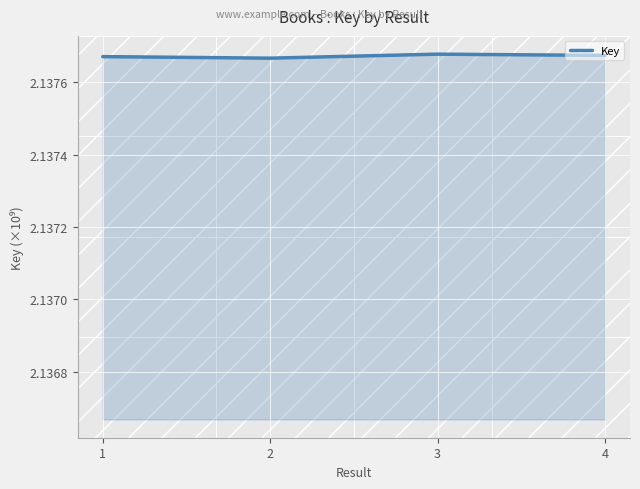

Count the values in the range 2 to 3.

4